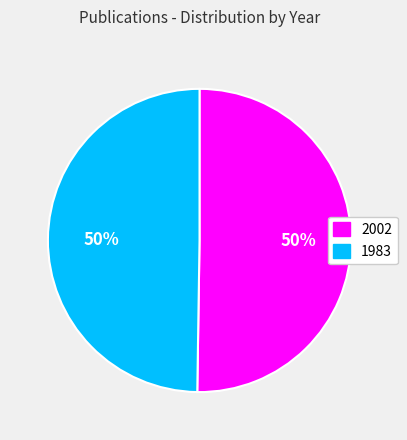

True or false: 1983 accounts for 50% of the total.

True